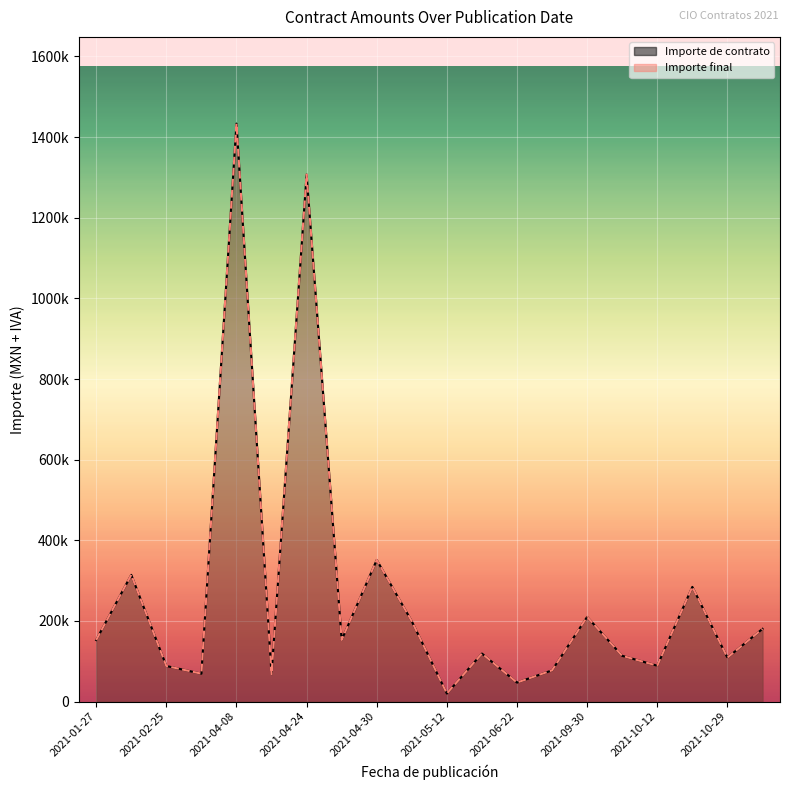

What is the greatest value displayed?

1433520.0